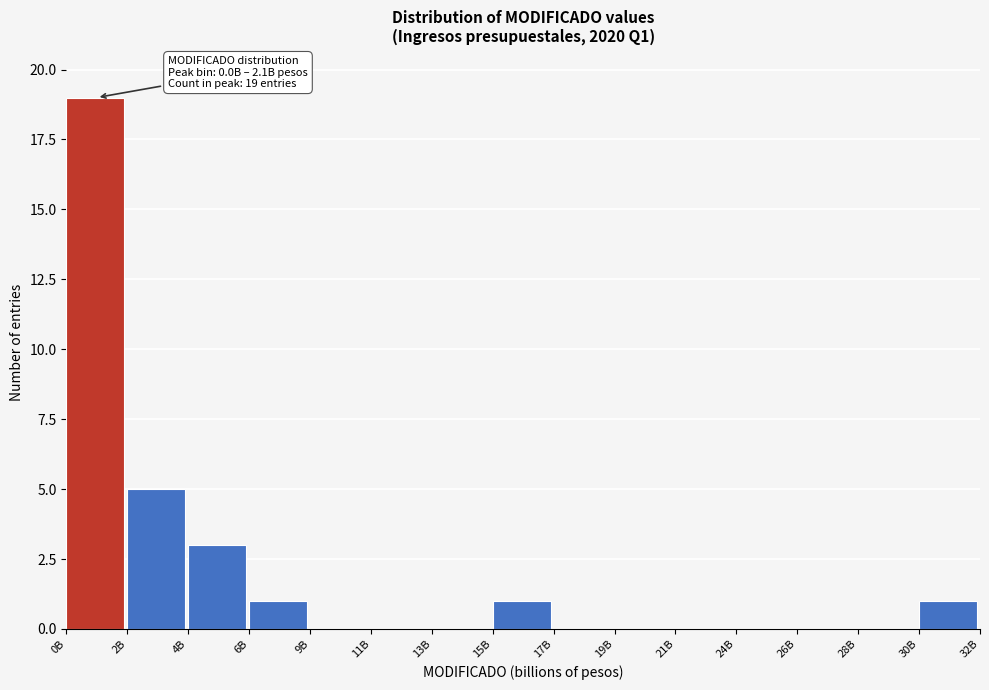

Reading left to right, list all the values displayed in this chart.

0B=19	2B=5	4B=3	6B=1	9B=0	11B=0	13B=0	15B=1	17B=0	19B=0	21B=0	24B=0	26B=0	28B=0	30B=1